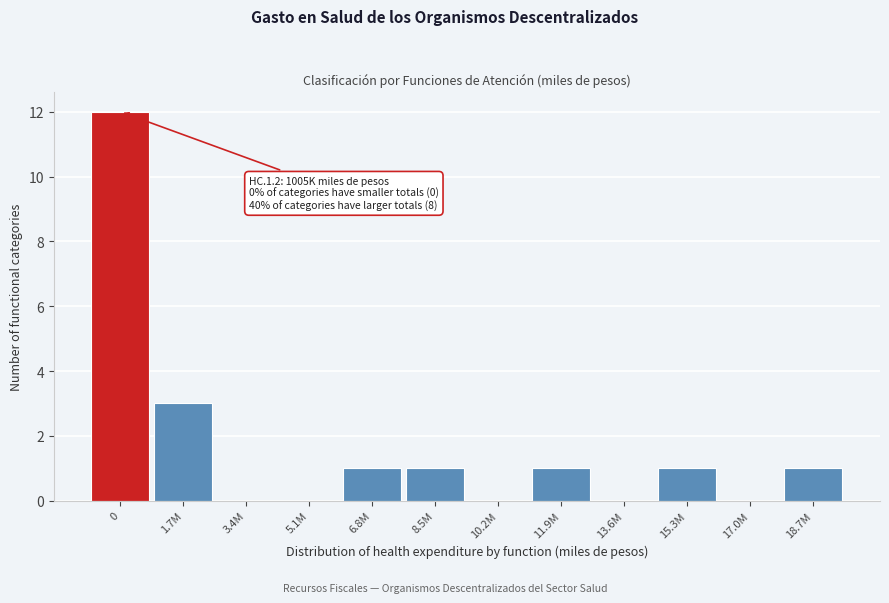

Reading left to right, what are all the values shown in this chart?

0=12	1.7M=3	3.4M=0	5.1M=0	6.8M=1	8.5M=1	10.2M=0	11.9M=1	13.6M=0	15.3M=1	17.0M=0	18.7M=1